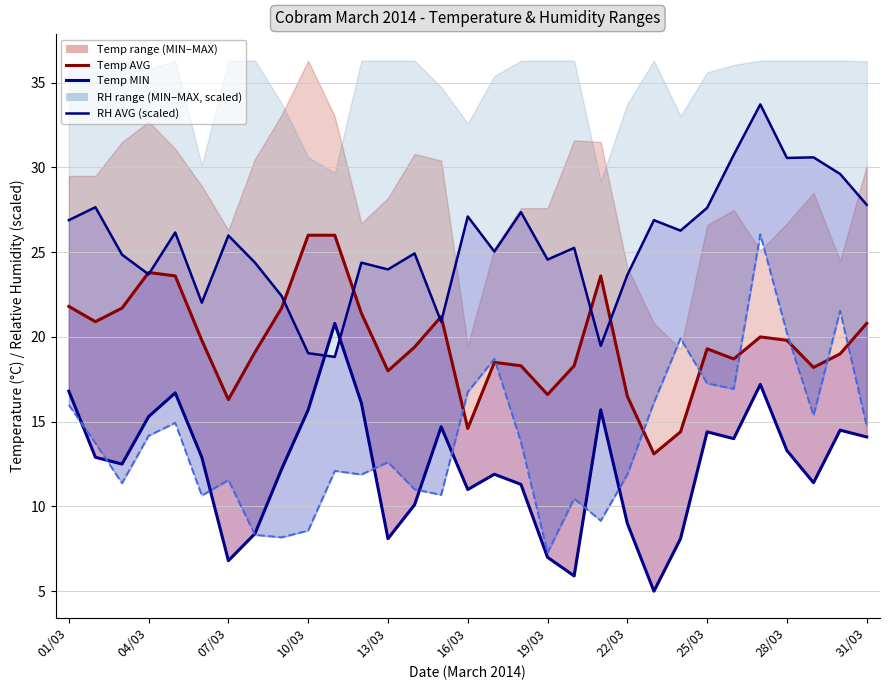

Reading right to left, transcribe all the data shown in this chart.

Temp AVG: 20.8	19.0	18.2	19.8	20.0	18.7	19.3	14.4	13.1	16.5	23.6	18.3	16.6	18.3	18.5	14.6	21.2	19.4	18.0	21.4	26.0	26.0	21.7	19.1	16.3	19.8	23.6	23.8	21.7	20.9	21.8
Temp MIN line: 14.1	14.5	11.4	13.3	17.2	14.0	14.4	8.1	5.0	9.0	15.7	5.9	7.0	11.3	11.9	11.0	14.7	10.1	8.1	16.1	20.8	15.7	12.2	8.4	6.8	12.9	16.7	15.3	12.5	12.9	16.8
RH AVG: 27.8	29.6	30.6	30.6	33.7	30.7	27.6	26.3	26.9	23.7	19.5	25.3	24.6	27.4	25.0	27.1	20.9	24.9	24.0	24.4	18.8	19.0	22.4	24.4	26.0	22.0	26.2	23.7	24.9	27.7	26.9
RH MIN line: 14.8	21.5	15.4	20.2	26.1	16.9	17.3	19.9	16.1	11.9	9.2	10.5	7.3	13.8	18.7	16.8	10.7	11.0	12.6	11.9	12.1	8.6	8.2	8.3	11.6	10.6	14.9	14.2	11.4	13.7	16.0